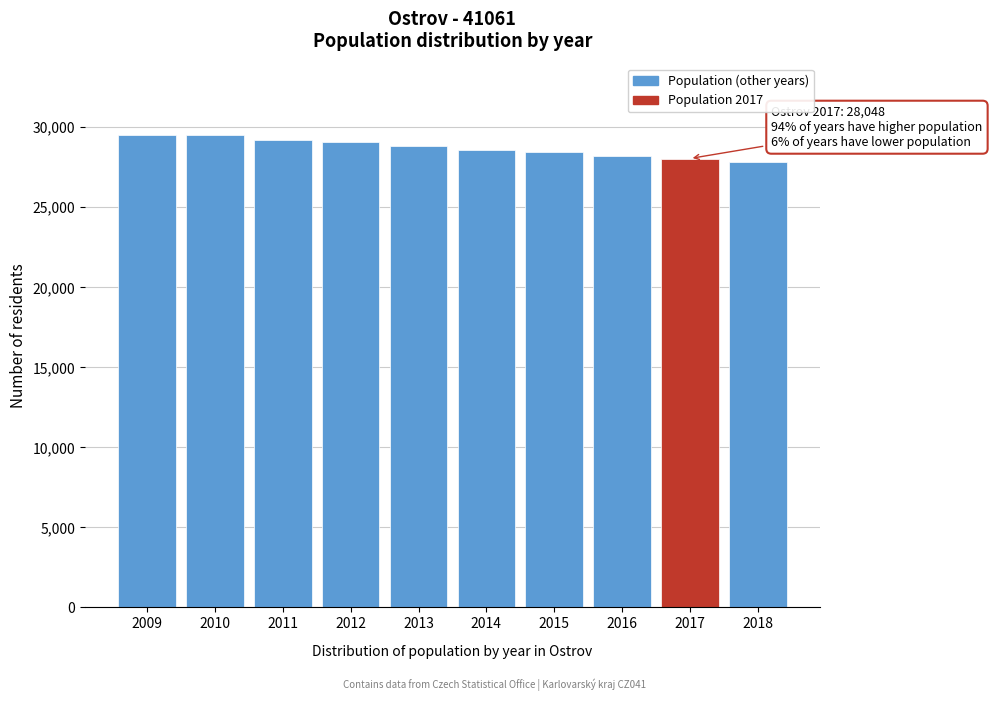

What is the difference between the maximum and minimum values?

1695